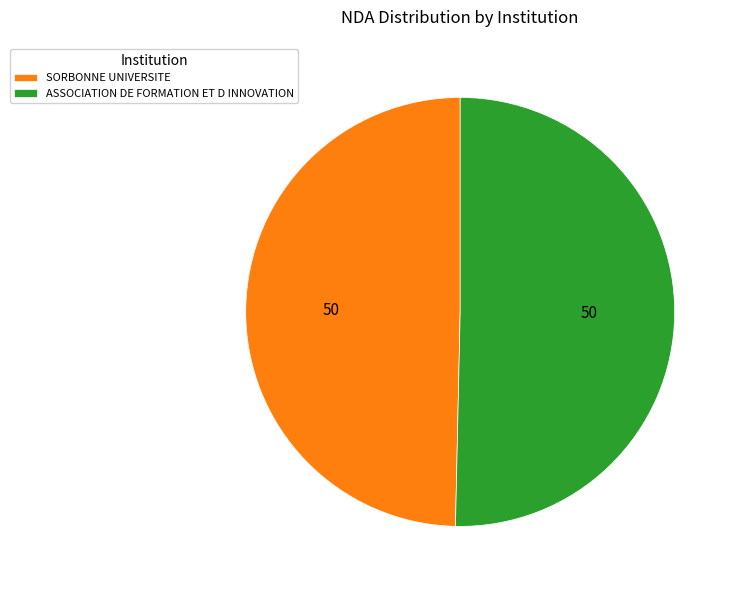

Rank the categories by value from highest to lowest.

ASSOCIATION DE FORMATION ET D INNOVATION, SORBONNE UNIVERSITE